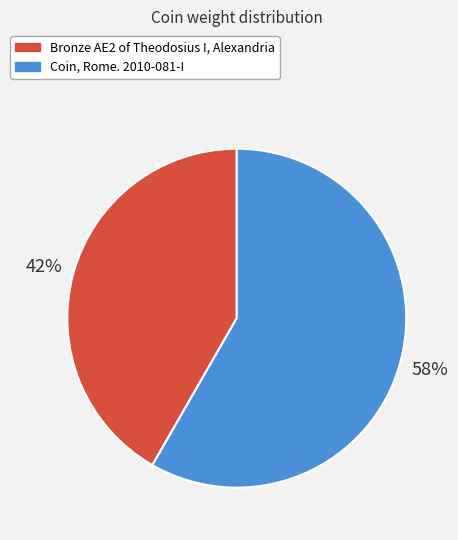

How many segments does this pie chart have?

2